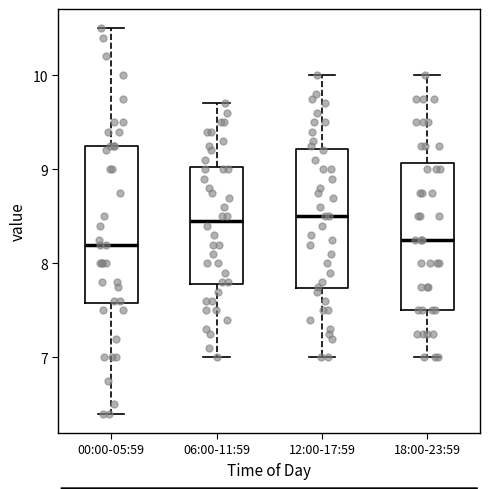

Reading left to right, read every box against the y-axis: the position of its median line, the range the box covers, and the ends of its whiskers. The values are not printed on the chart, so give them approximately, as read against the axis.

00:00-05:59: median 8.2, box 7.6 to 9.3, whiskers 6.4 to 10.5
06:00-11:59: median 8.5, box 7.8 to 9.0, whiskers 7.0 to 9.7
12:00-17:59: median 8.5, box 7.7 to 9.2, whiskers 7.0 to 10.0
18:00-23:59: median 8.3, box 7.5 to 9.1, whiskers 7.0 to 10.0